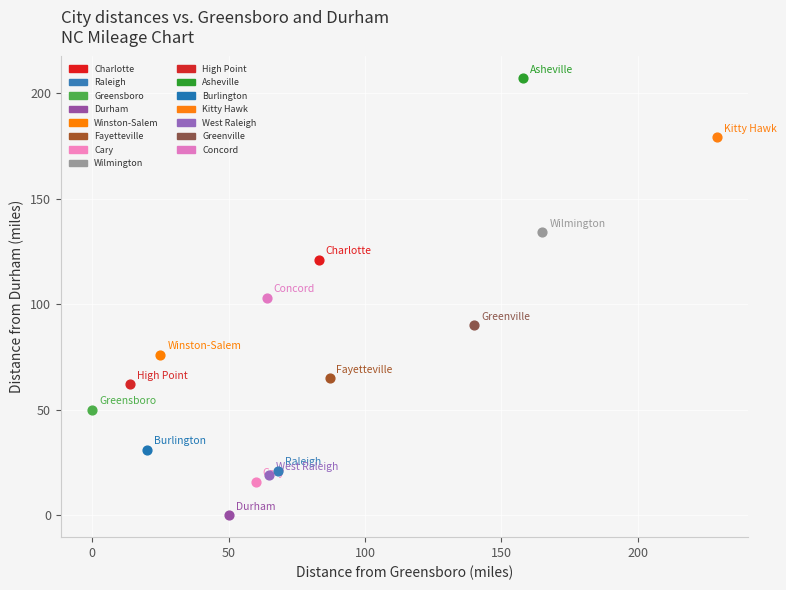

What are all the series names shown in the legend?

Charlotte, Raleigh, Greensboro, Durham, Winston-Salem, Fayetteville, Cary, Wilmington, High Point, Asheville, Burlington, Kitty Hawk, West Raleigh, Greenville, Concord